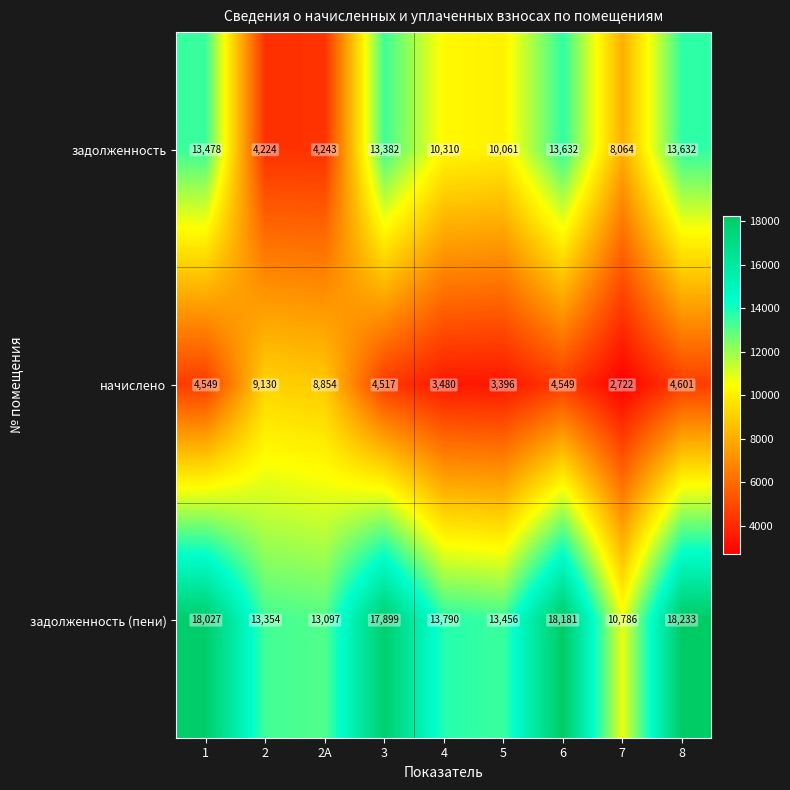

Which series has the widest spread of values?

задолженность